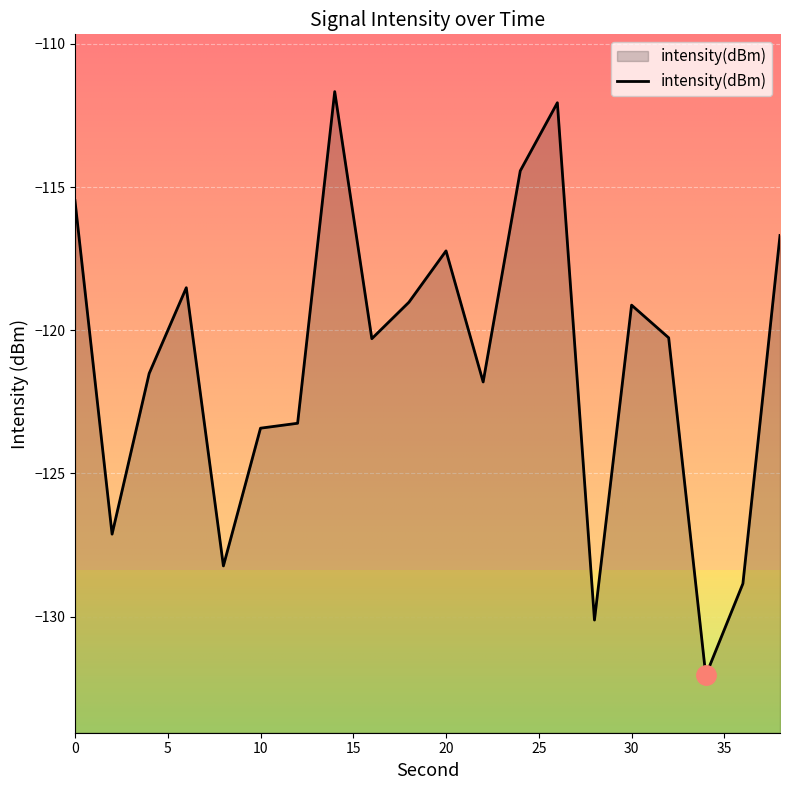

At which category does the chart reach its peak across all series?

14